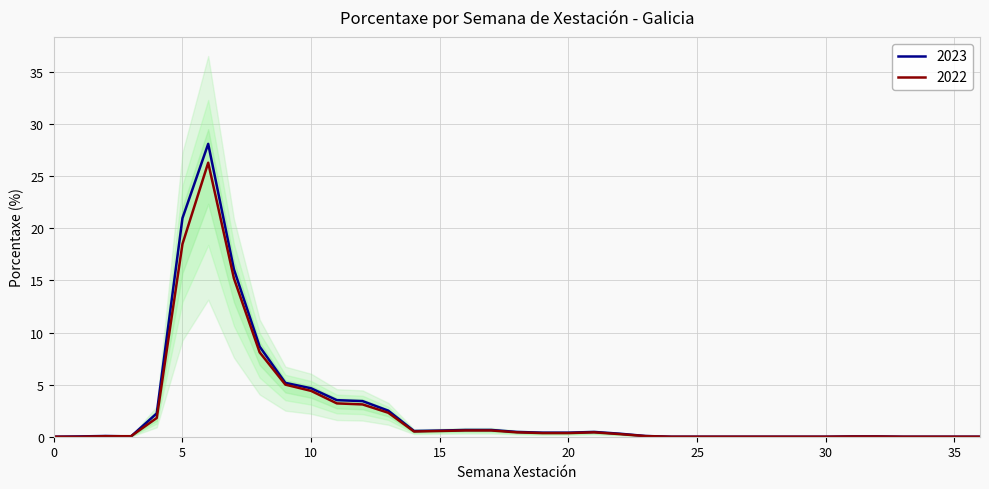

What are all the series names shown in the legend?

2023, 2022